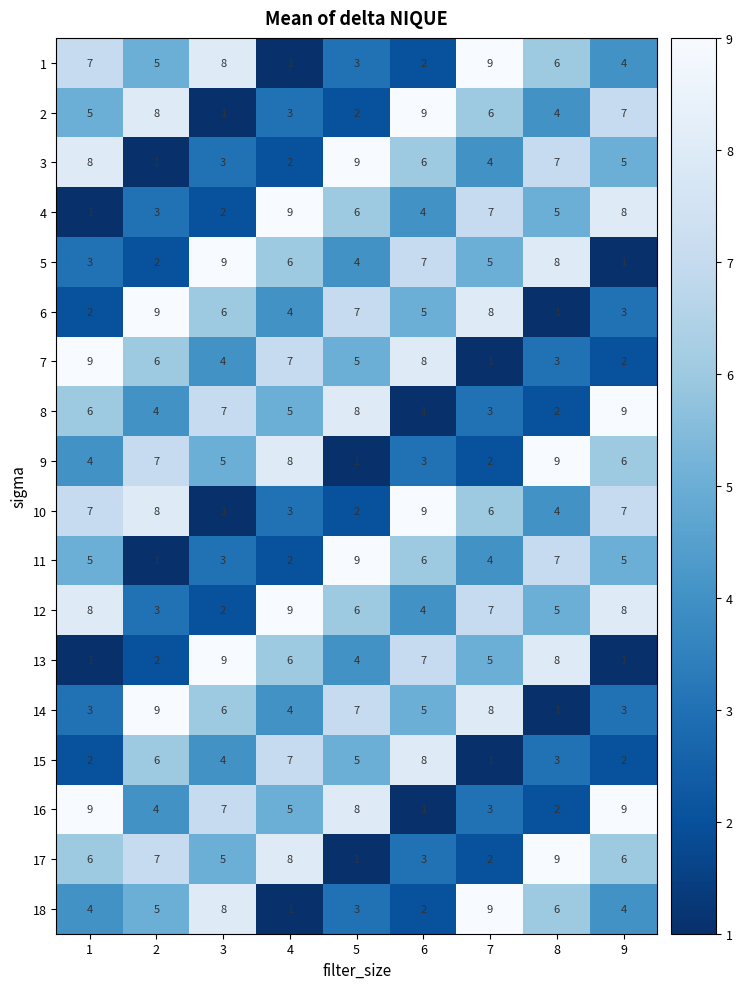

What is the difference between the second highest and minimum values in the 9 series?

7